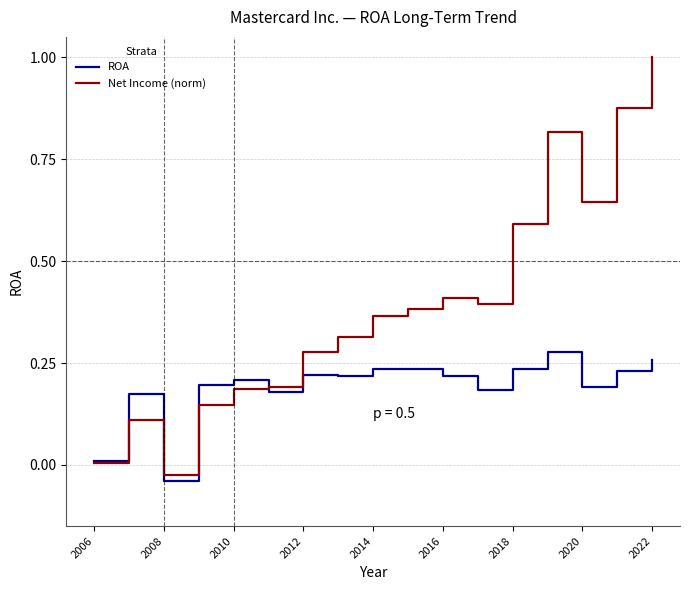

What is the greatest value displayed?

1.0